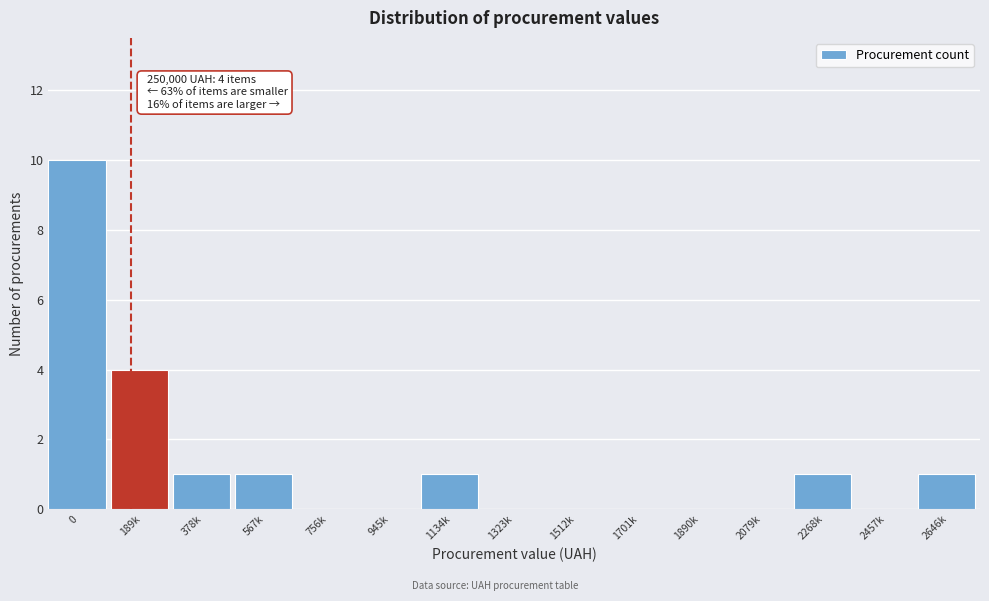

Reading left to right, transcribe all the data shown in this chart.

0=10	189k=4	378k=1	567k=1	756k=0	945k=0	1134k=1	1323k=0	1512k=0	1701k=0	1890k=0	2079k=0	2268k=1	2457k=0	2646k=1